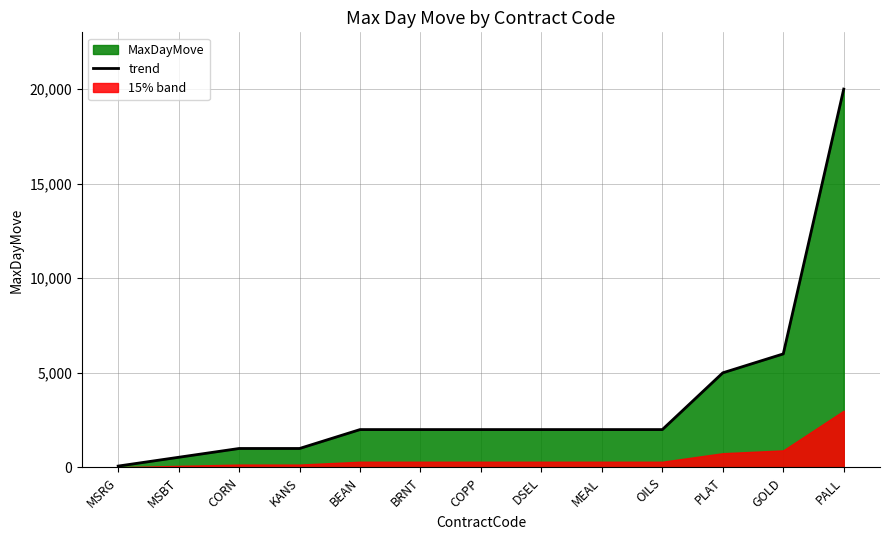

Reading left to right, transcribe all the data shown in this chart.

MSRG=70	MSBT=535	CORN=1000	KANS=1000	BEAN=2000	BRNT=2000	COPP=2000	DSEL=2000	MEAL=2000	OILS=2000	PLAT=5000	GOLD=6000	PALL=20000